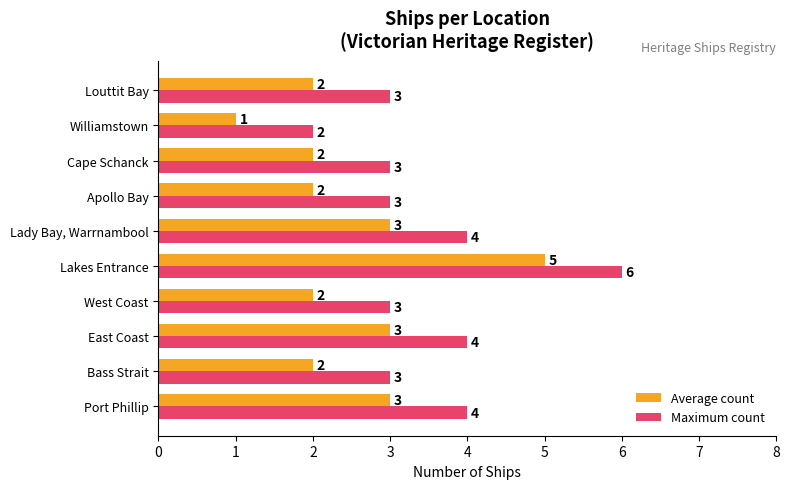

What is the average value of the Maximum count series?

4